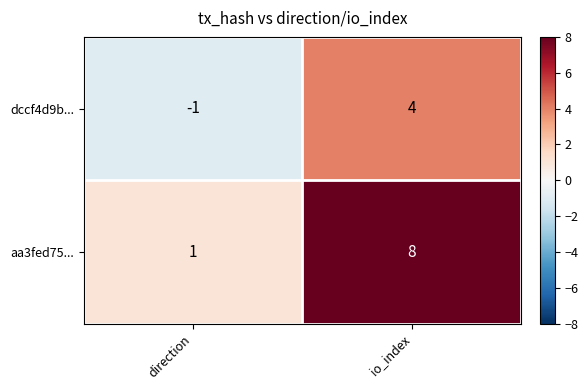

The value of dccf4d9b... at direction is -1. True or false?

True